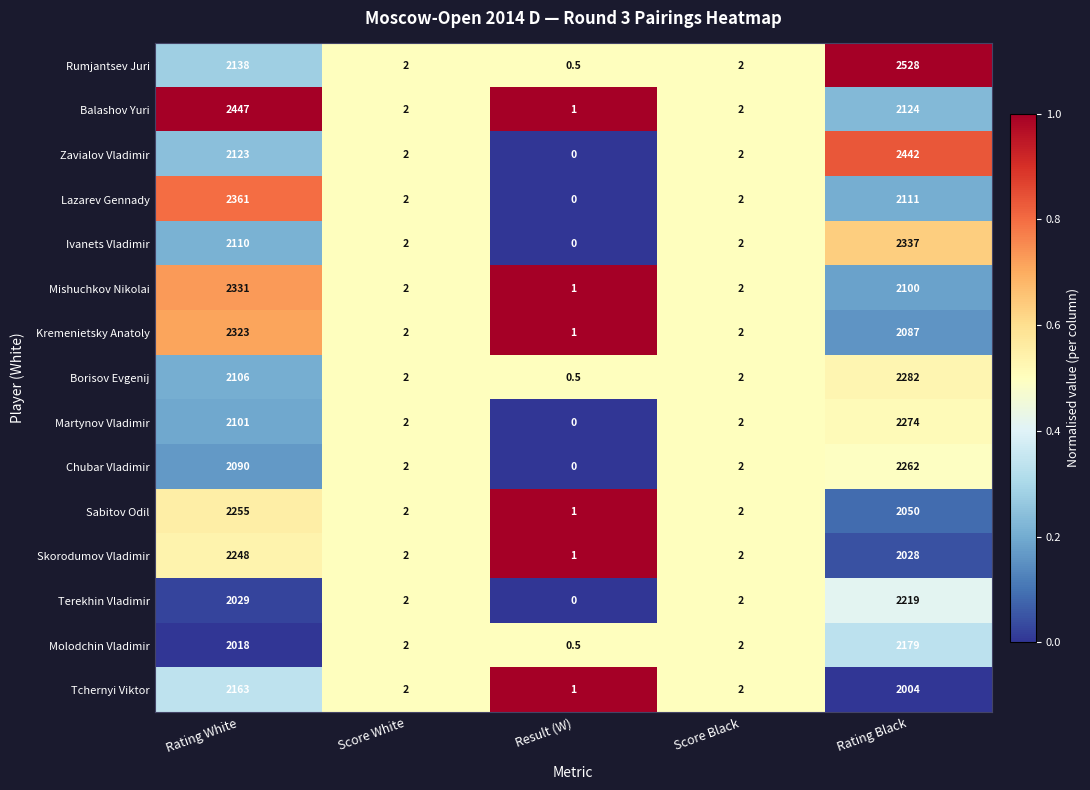

What is the difference between the Kremenietsky Anatoly values at Rating Black and Score White?

2085.0